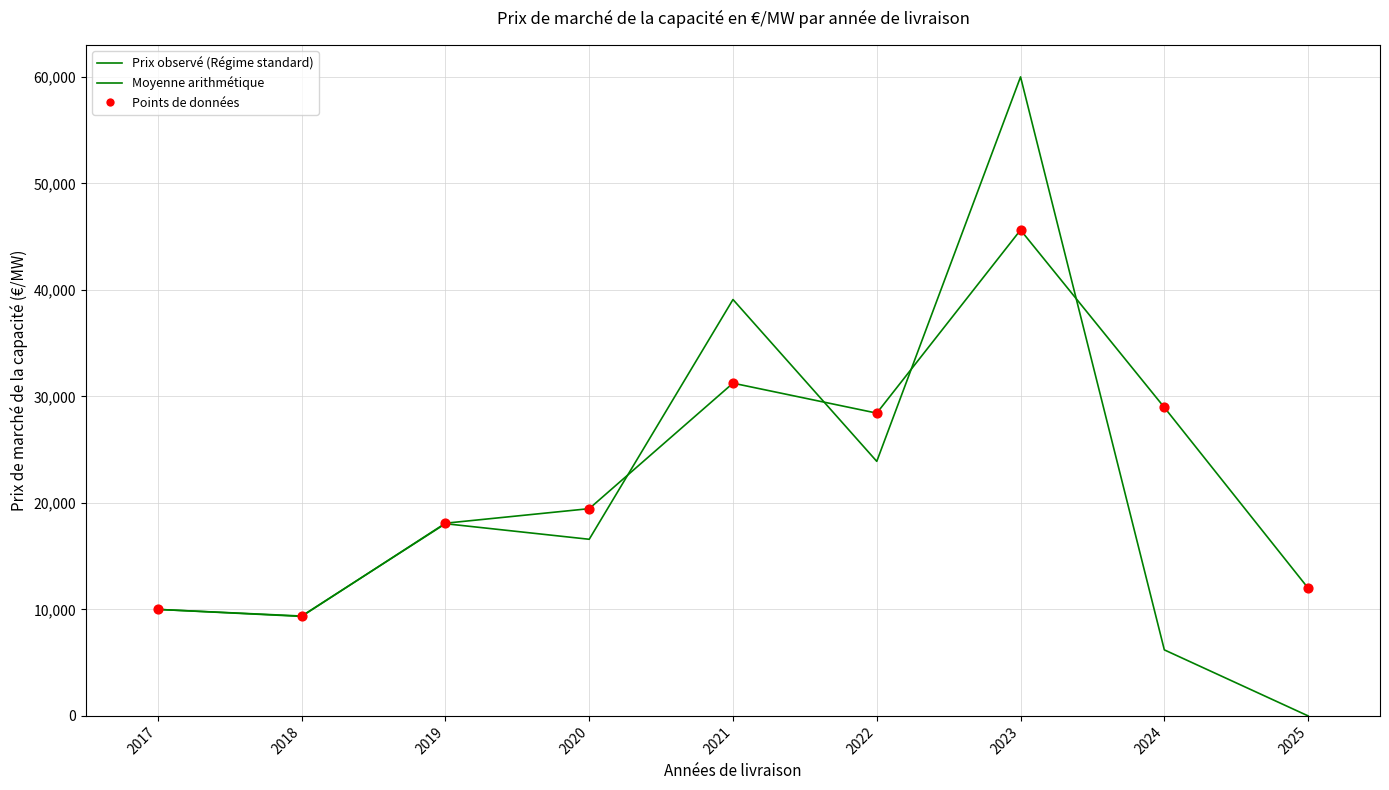

How many lines are shown in the chart?

2